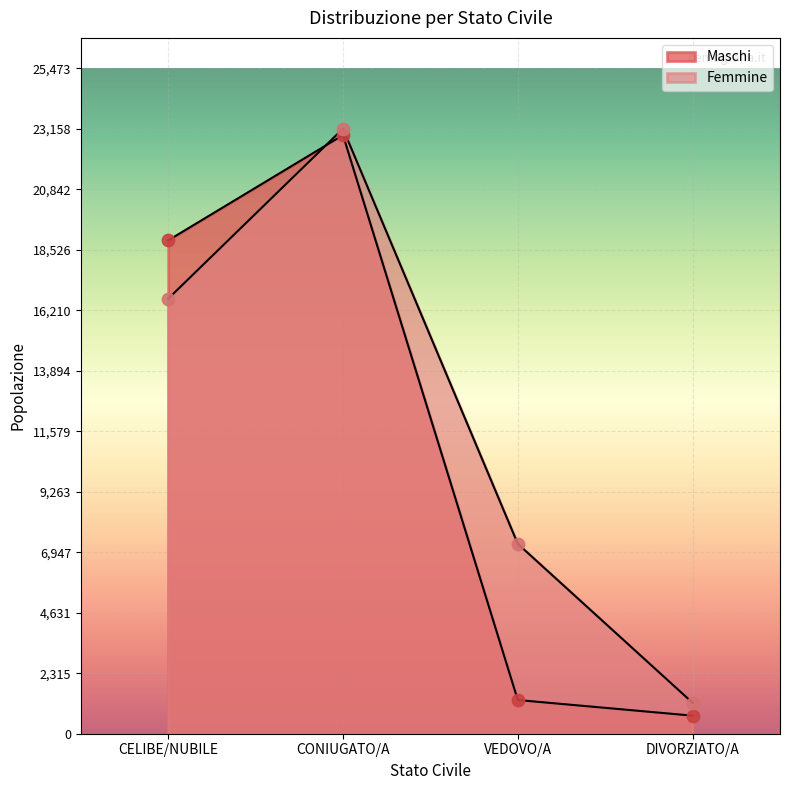

What is the total value across all series at VEDOVO/A?

8558